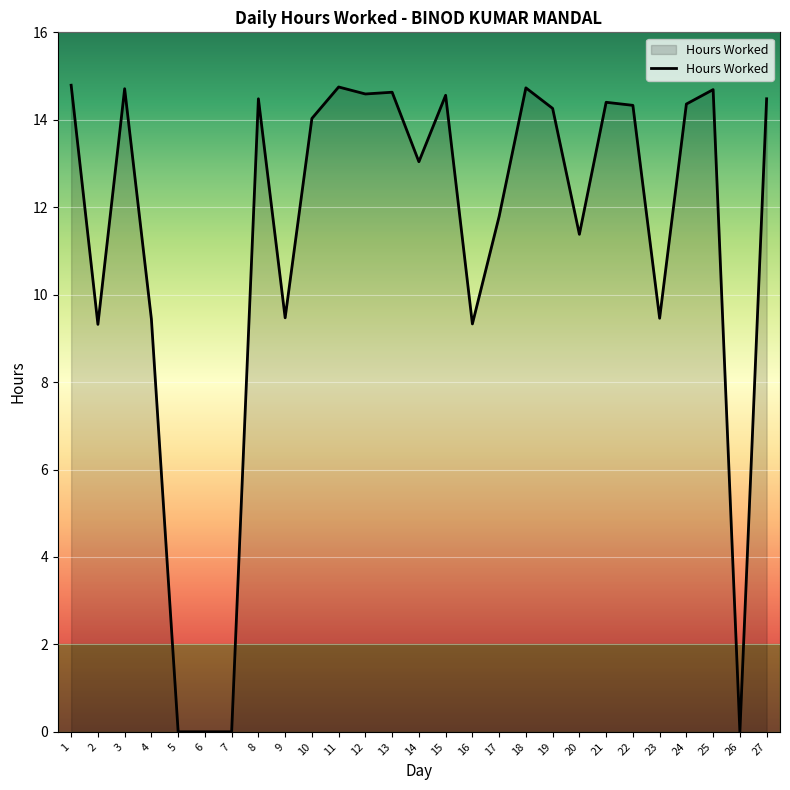

True or false: there are more than 0 points higher than both neighbors.

True